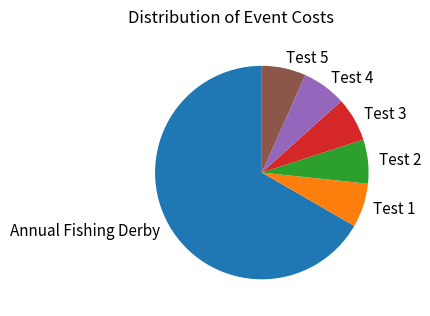

Is the sum of Test 1 and Test 2 greater than half?

No